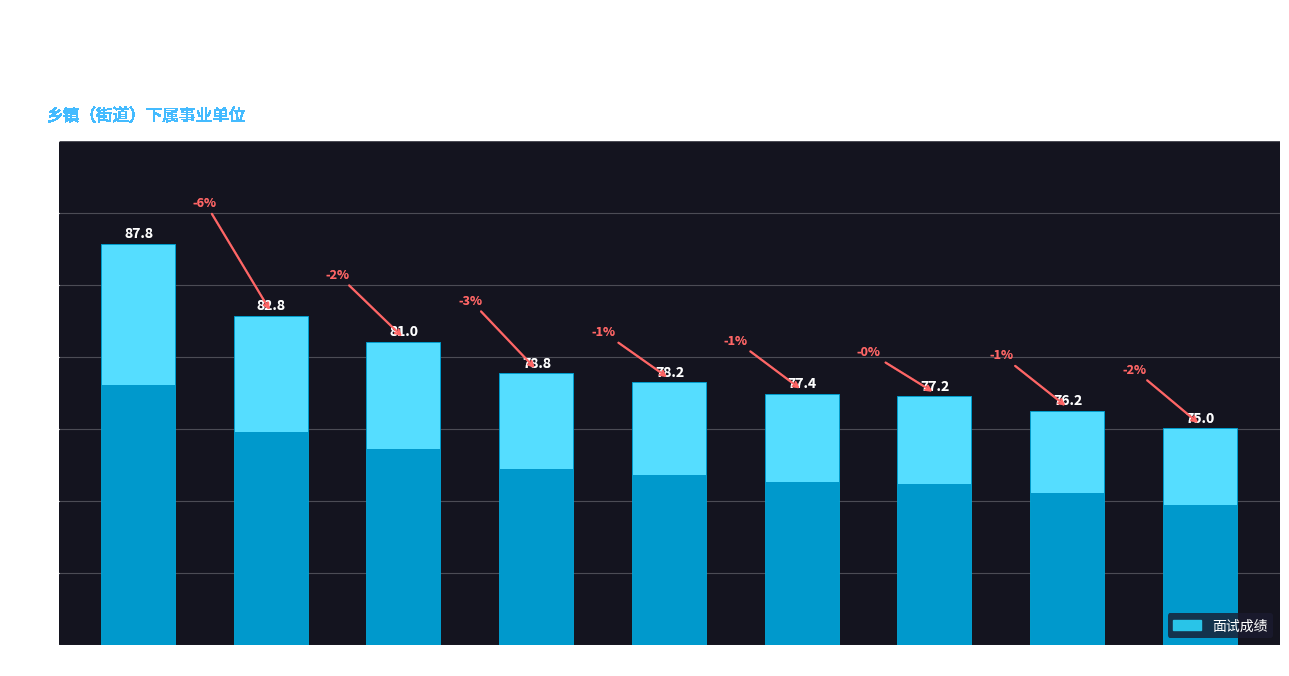

At which label does the data first exceed 78?

明瑜